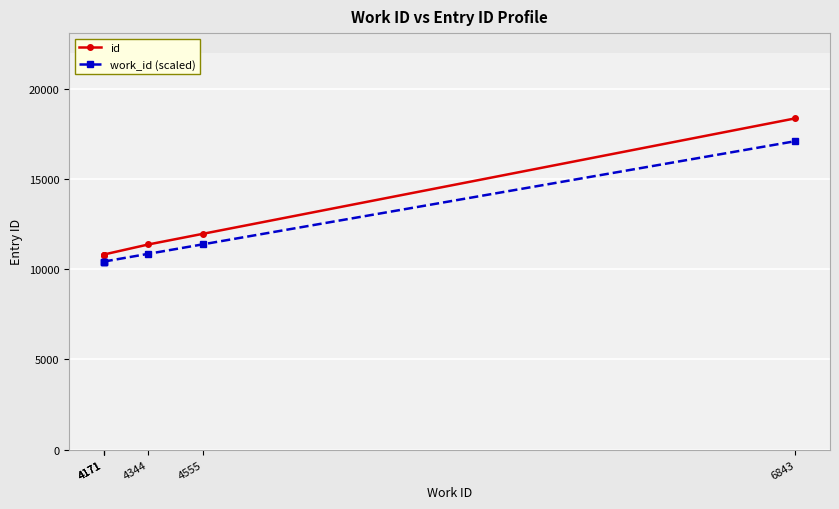

Is this an area chart (filled region under the line)?

No